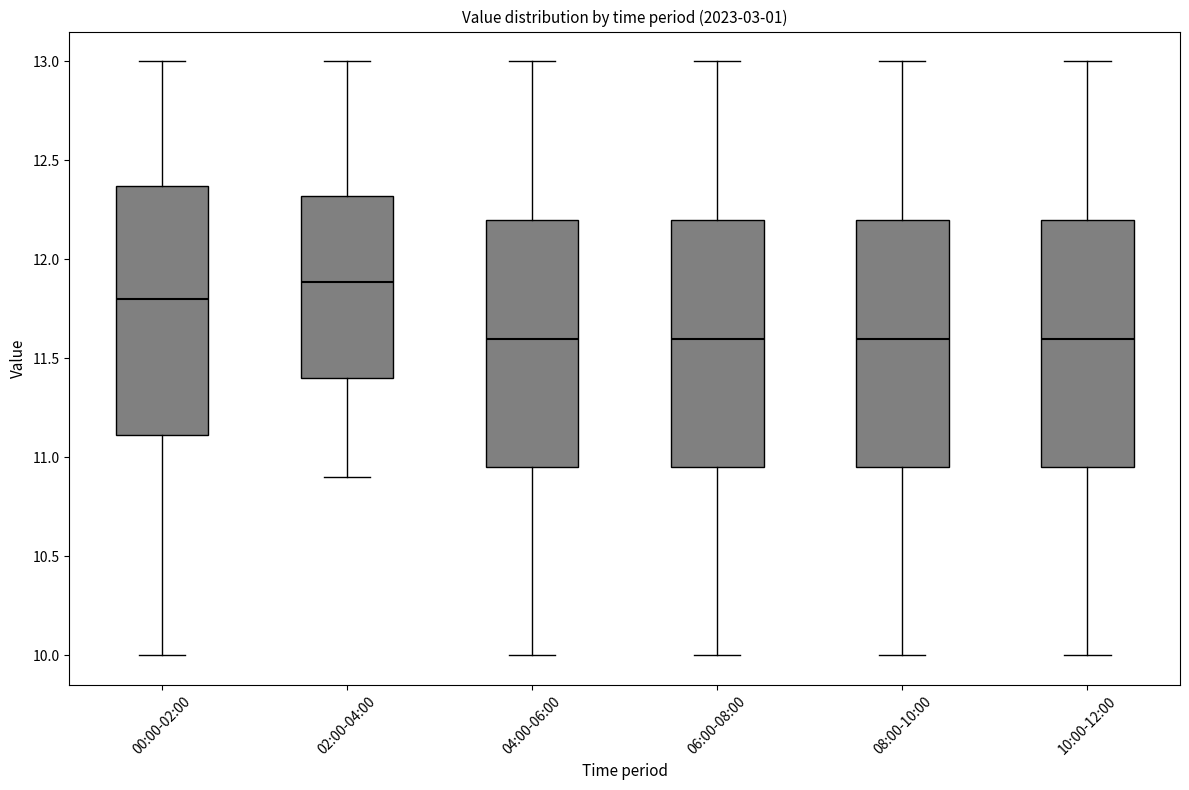

Where is the upper edge of the box for 06:00-08:00 on the y-axis? The values are not printed on the chart, so give them approximately, as read against the axis.

12.20